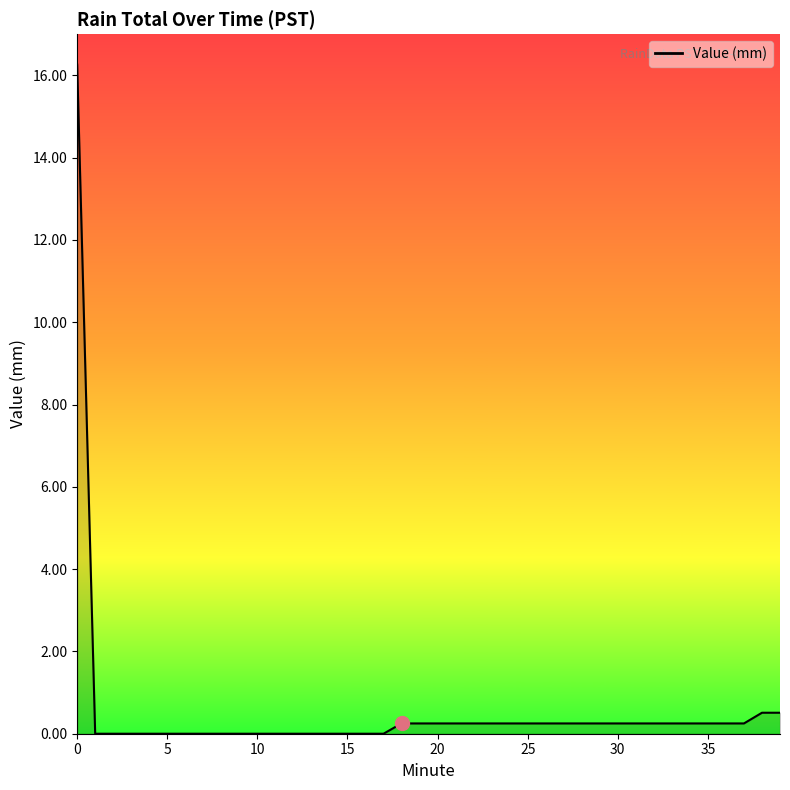

What is the maximum value shown in the chart?

16.3